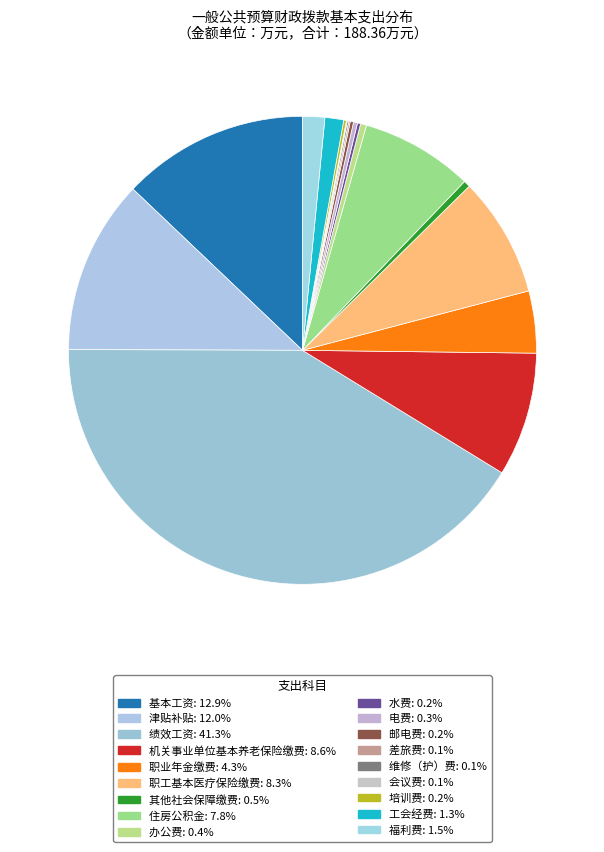

How many slices are in this pie chart?

18